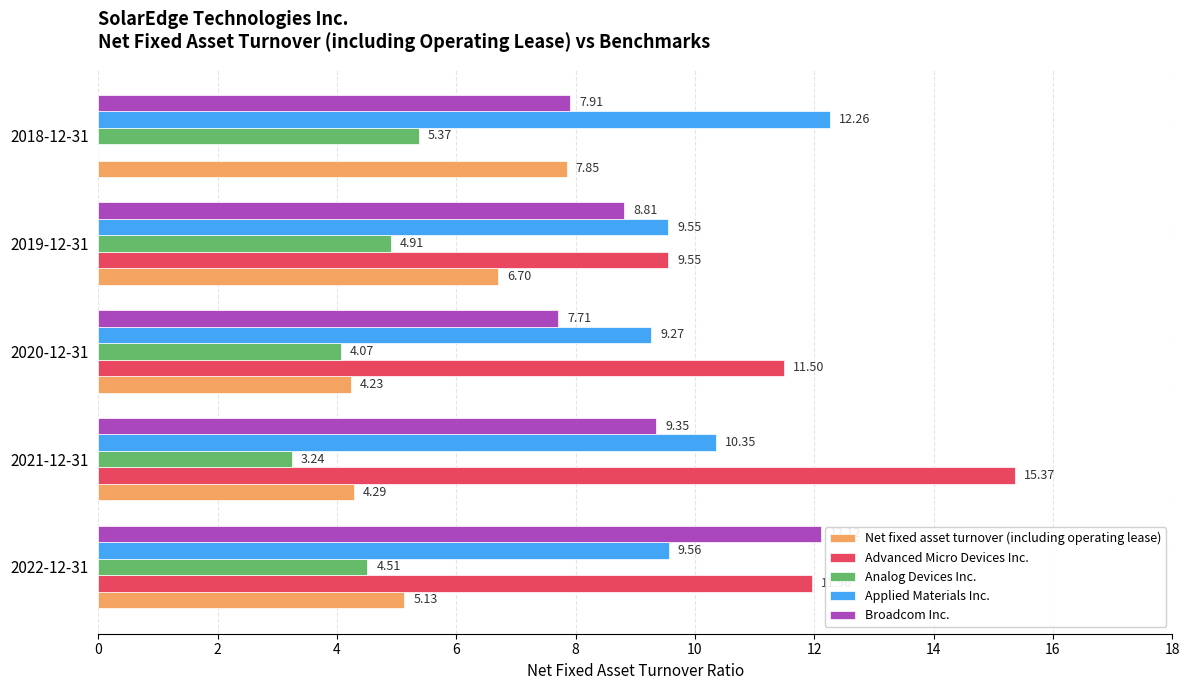

What is the sum of all Net fixed asset turnover (including operating lease) values?

28.2